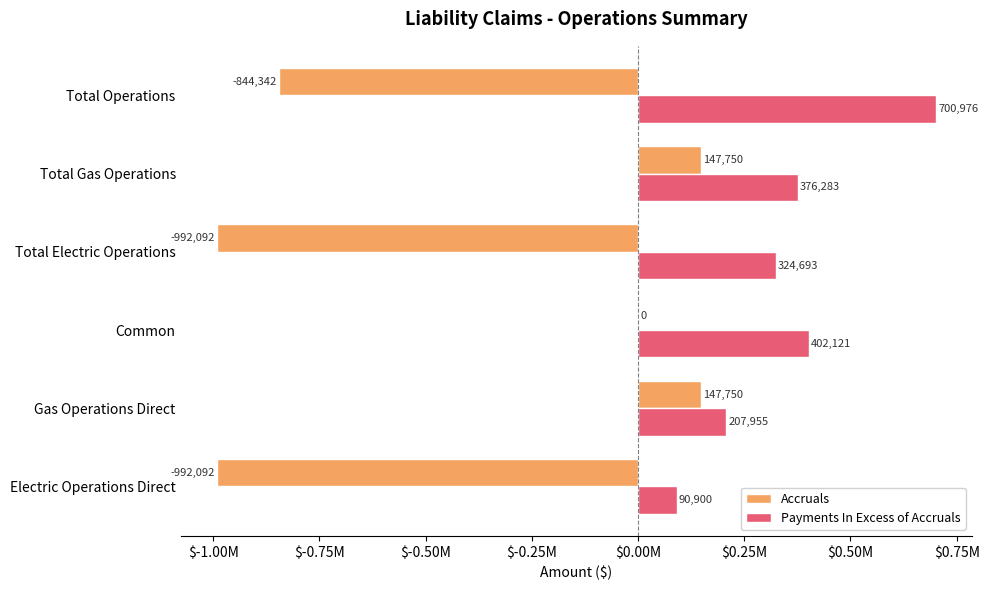

What is the smallest value displayed?

-992091.6